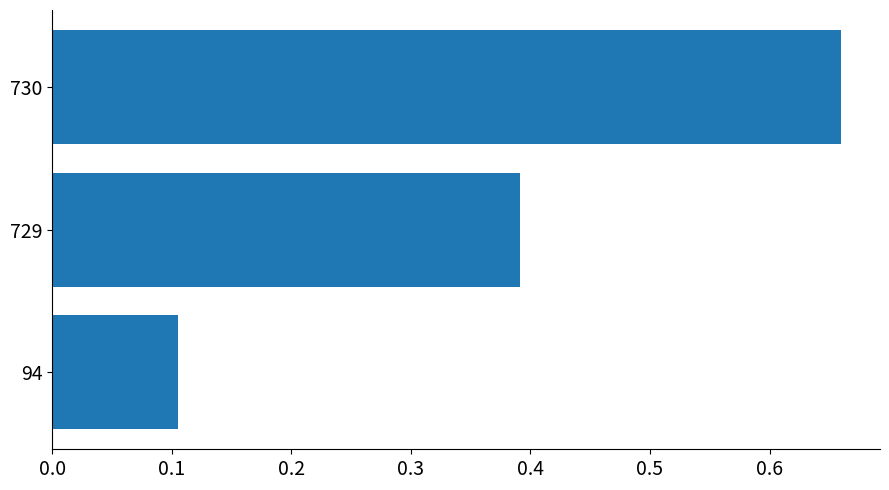

What is the difference between the values at 730 and 729?

0.3